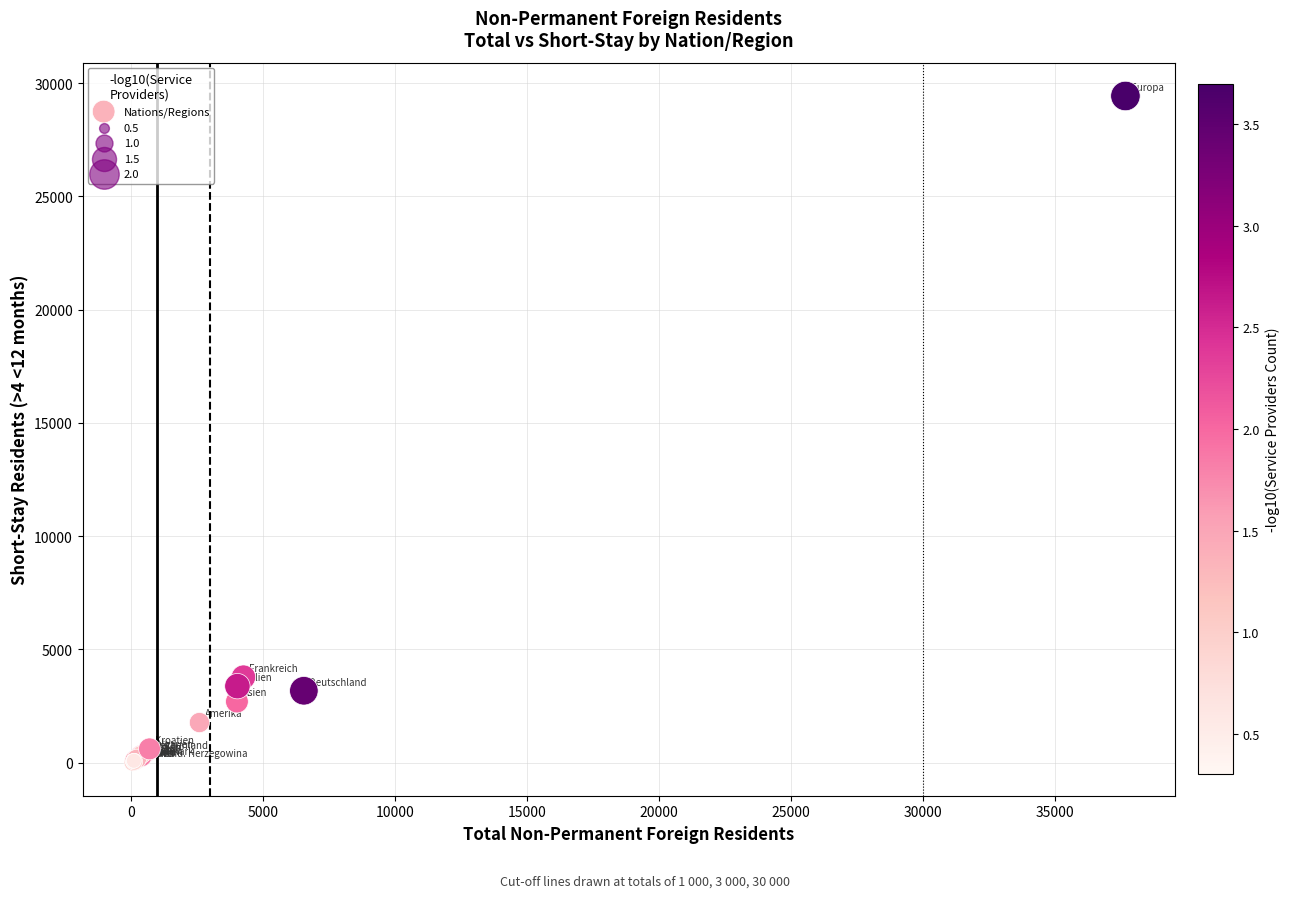

What Y value in the scatter plot is closest to 14724?

3779